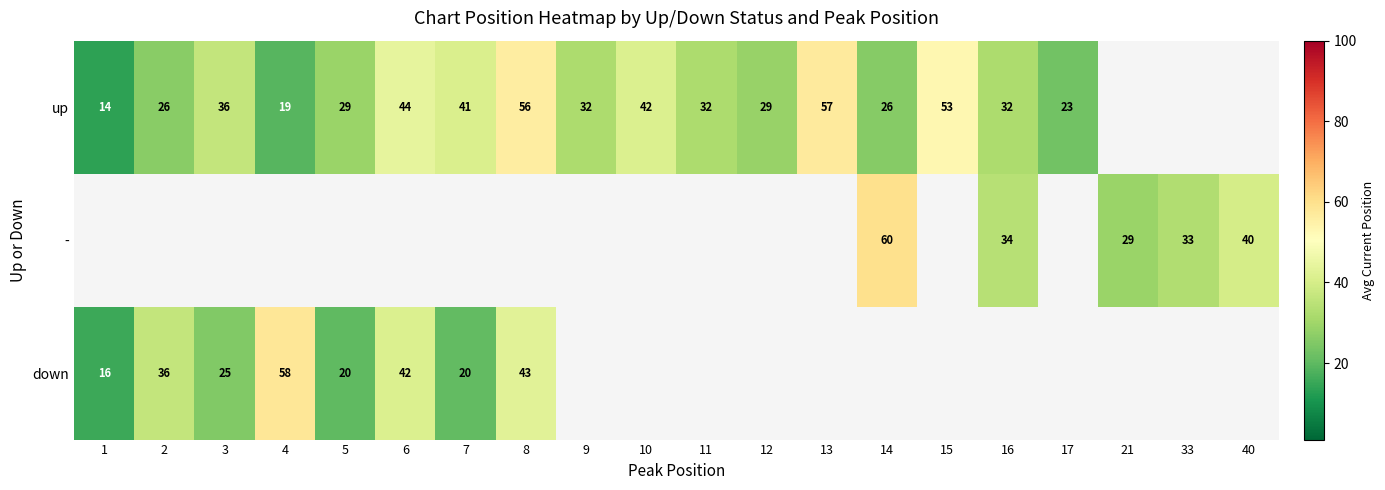

At how many categories does at least one series exceed 41?

7